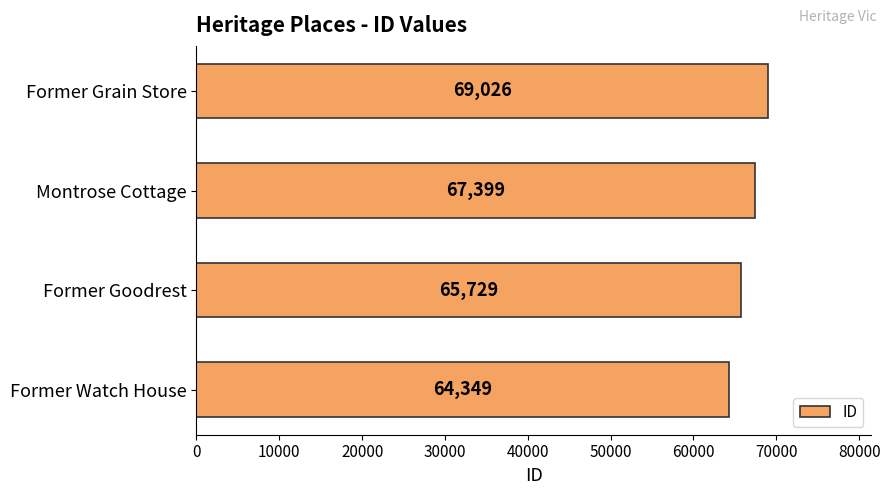

Reading bottom to top, what are all the values shown in this chart?

Former Watch House=64349	Former Goodrest=65729	Montrose Cottage=67399	Former Grain Store=69026